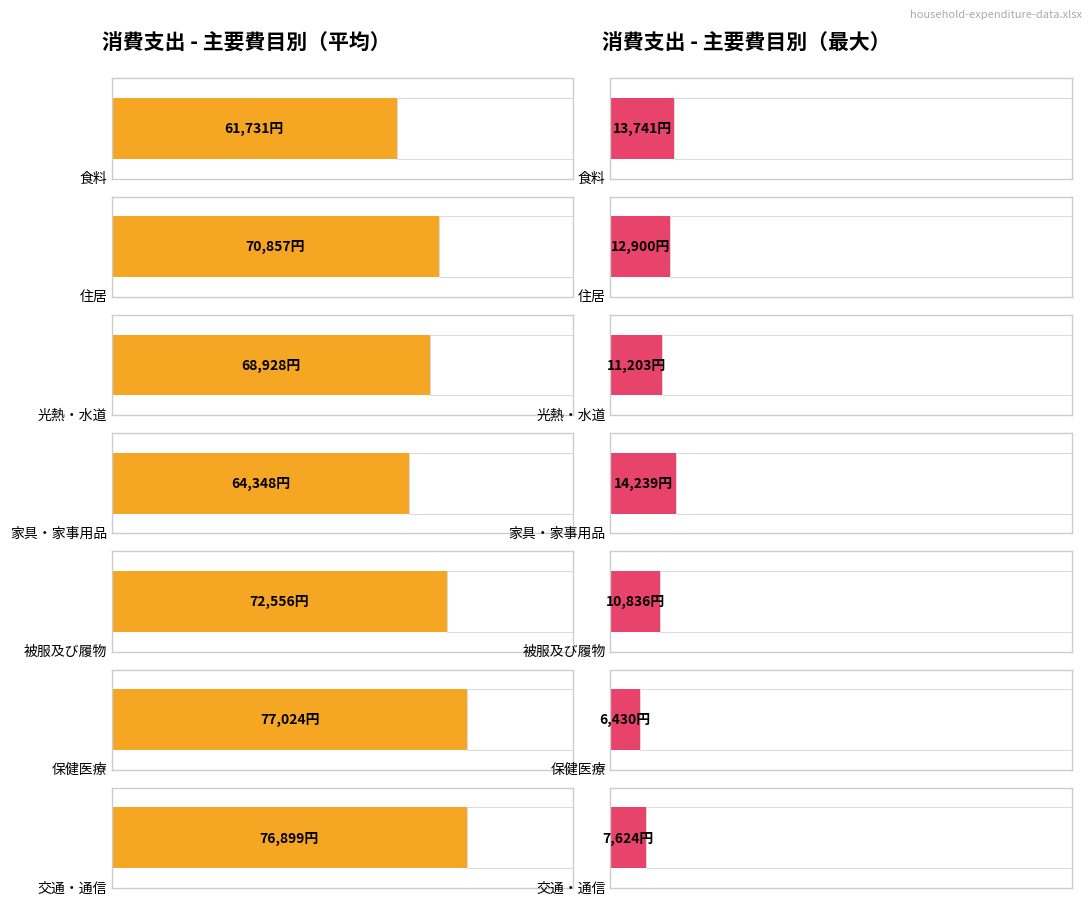

What are all the series names shown in the legend?

Average utilization, Maximum utilization